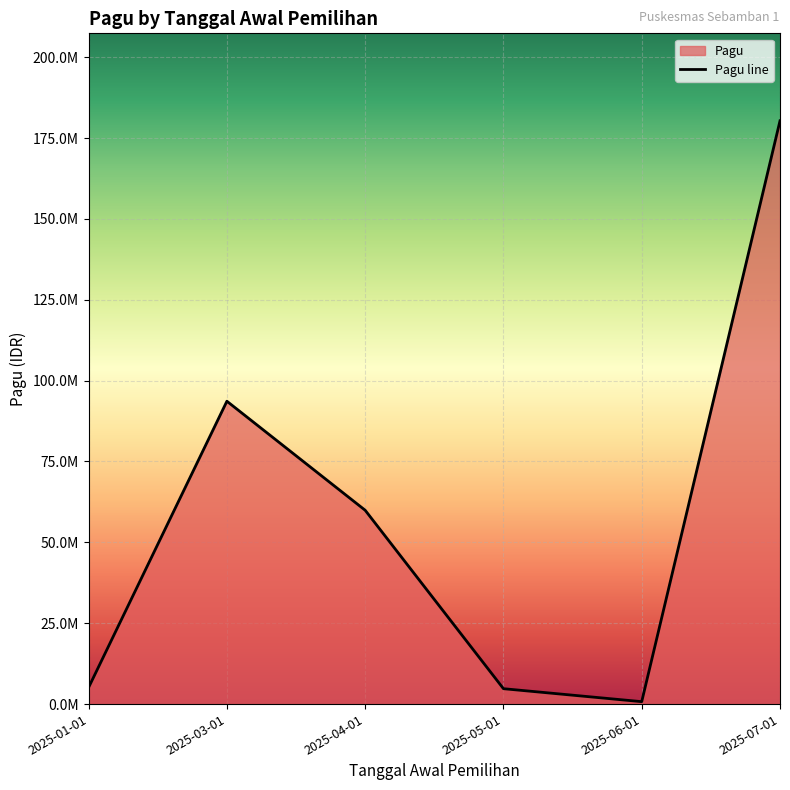

What is the approximate value at 2025-03-01?

93632600